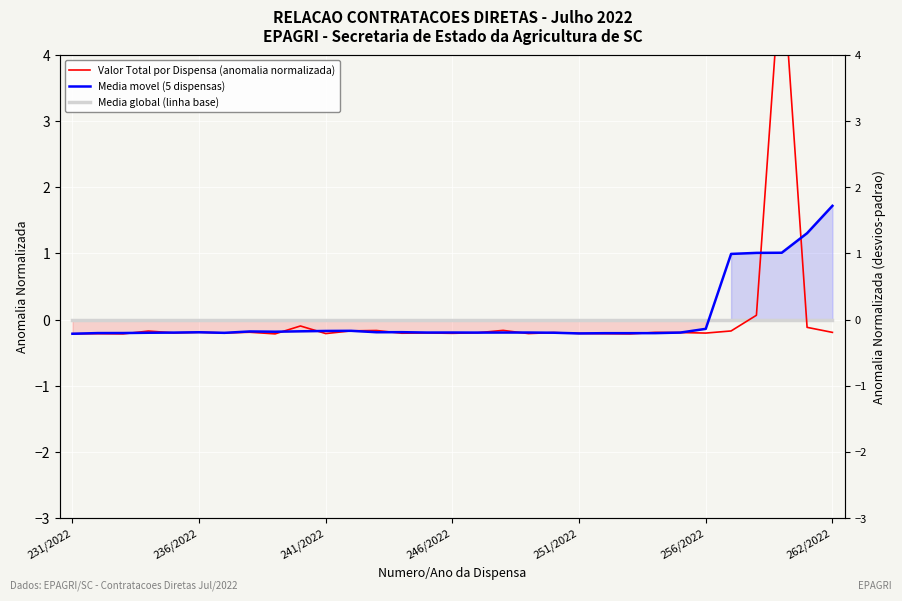

What is the total value across all series at 262/2022?

1.5